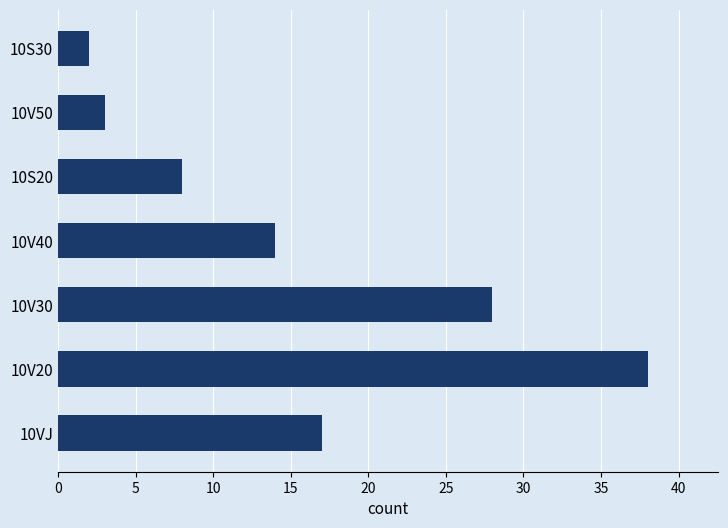

What is the ratio of the value at 10VJ to the value at 10V20?

0.4